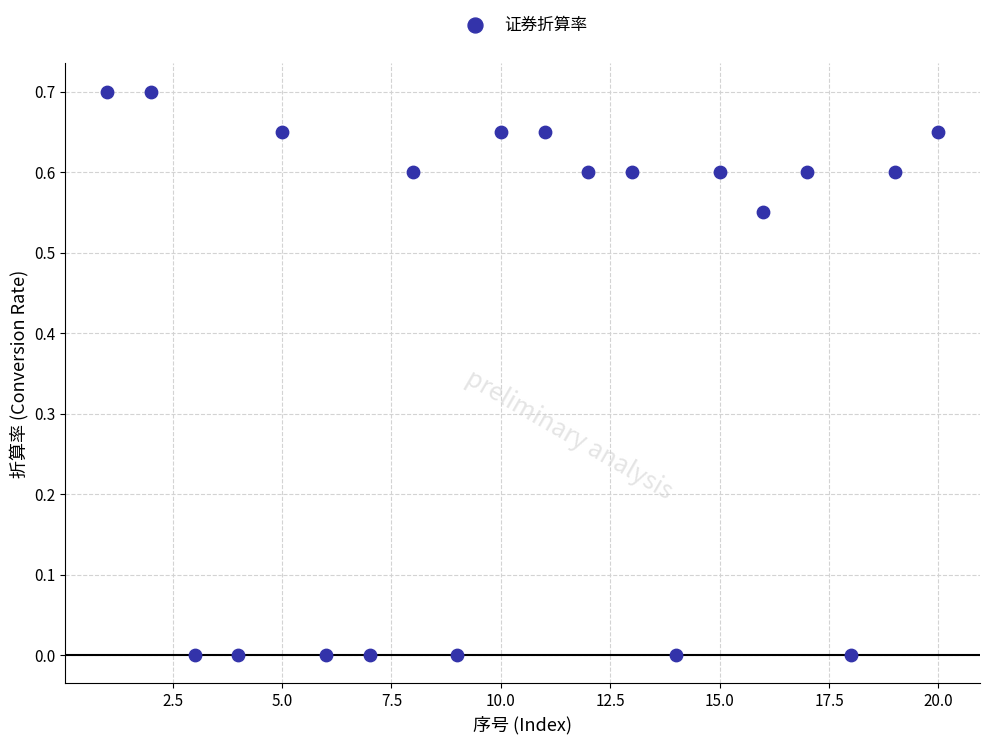

What is the range of X values (max minus min)?

19.0